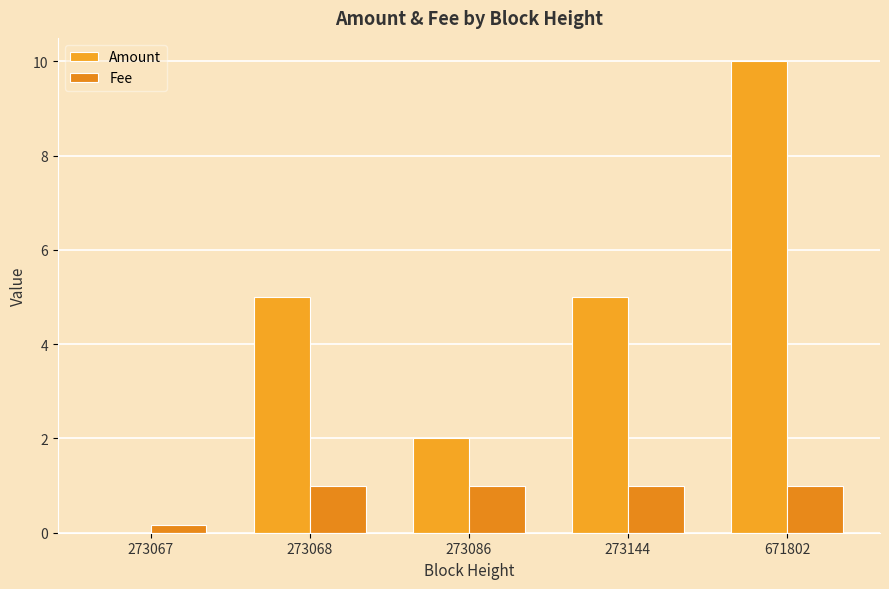

Are the bars horizontal?

No